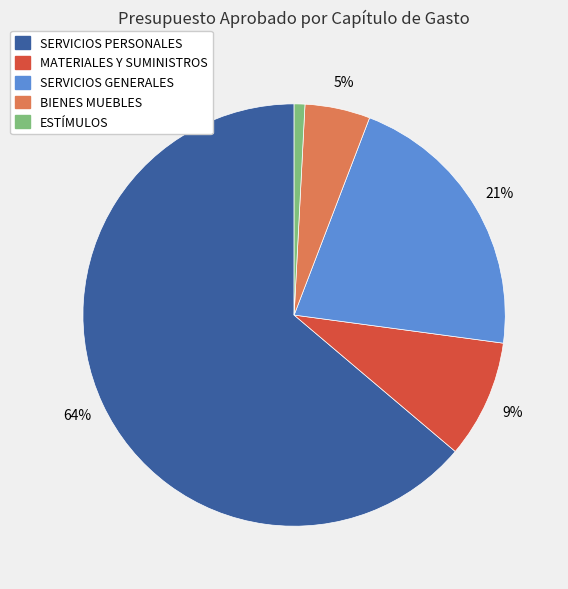

Does any single category account for the majority?

Yes